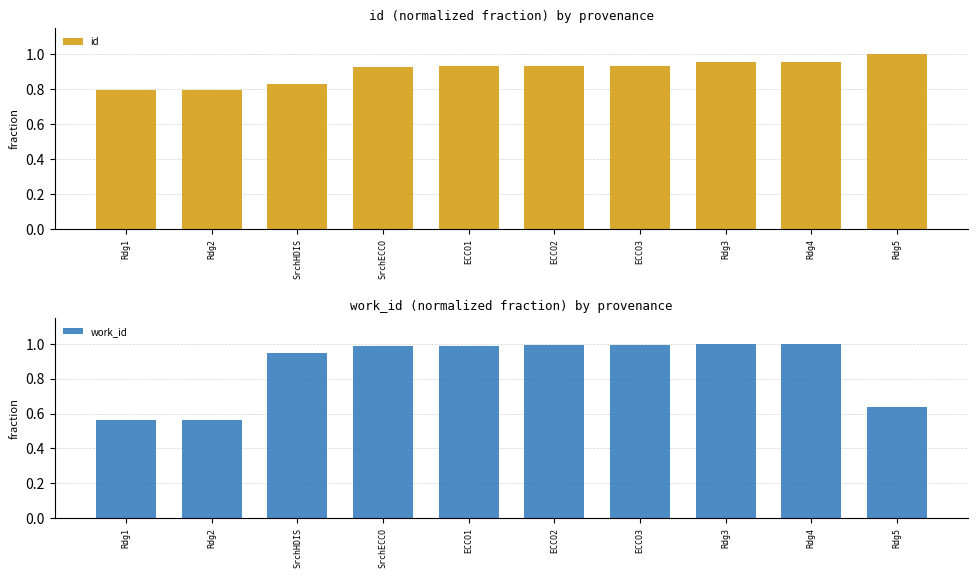

The value of id at Rdg3 is 1.0. True or false?

True